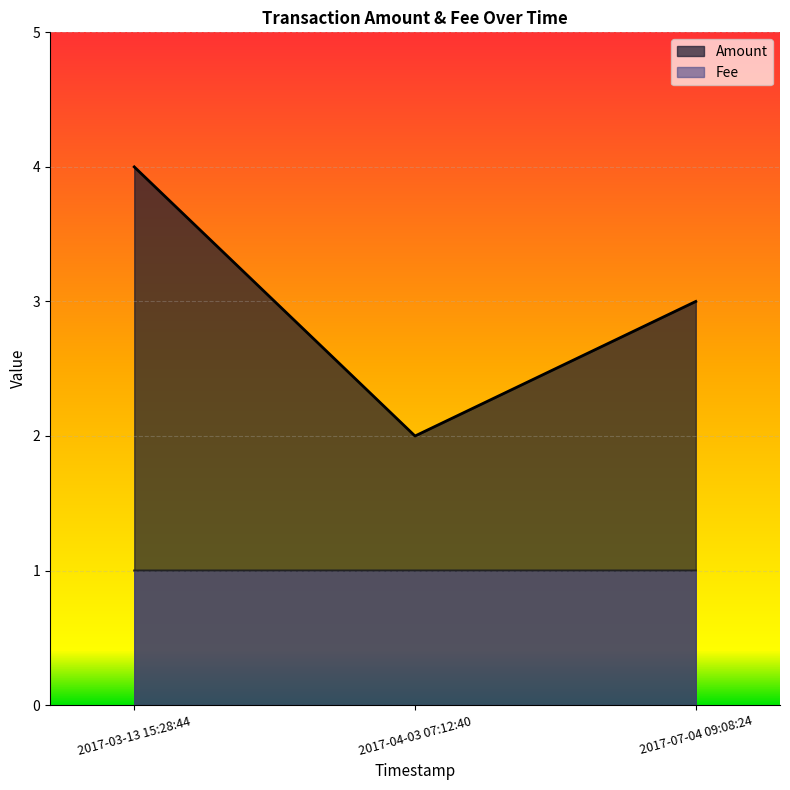

What is the difference between the highest and lowest values at 2017-04-03 07:12:40?

1.0